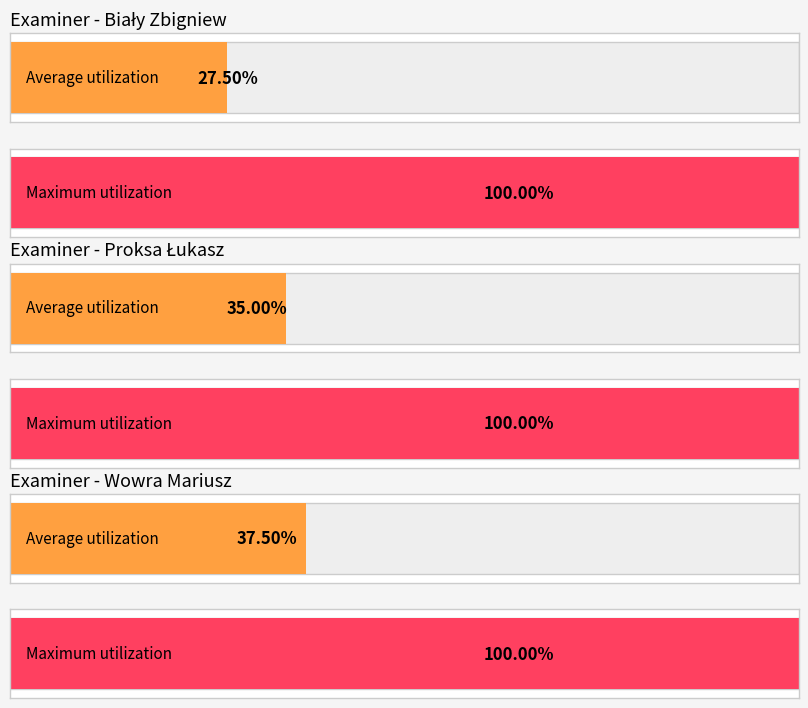

What position from the right is Biały Zbigniew?

6